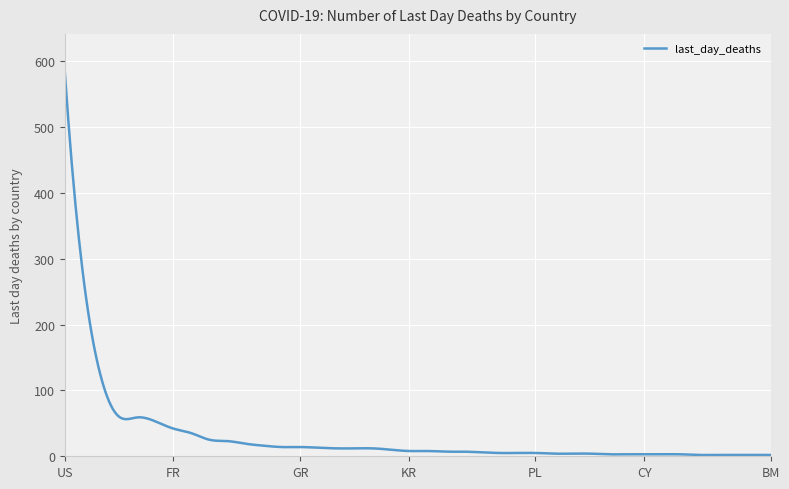

What is the greatest value displayed?

583.0